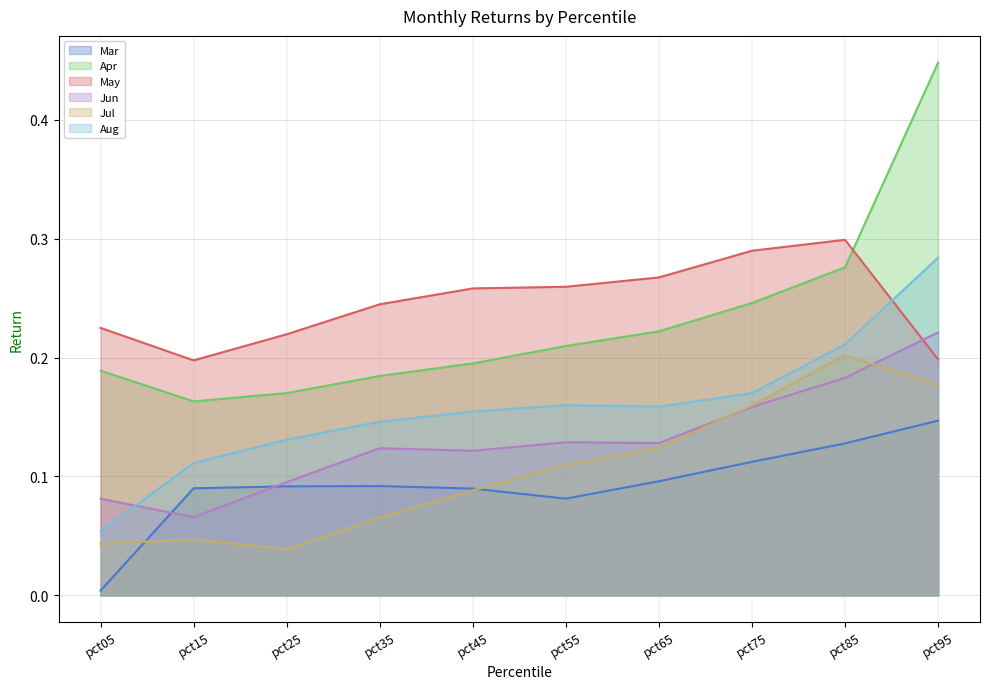

Rank the series at pct35 from lowest to highest value.

Jul, Mar, Jun, Aug, Apr, May